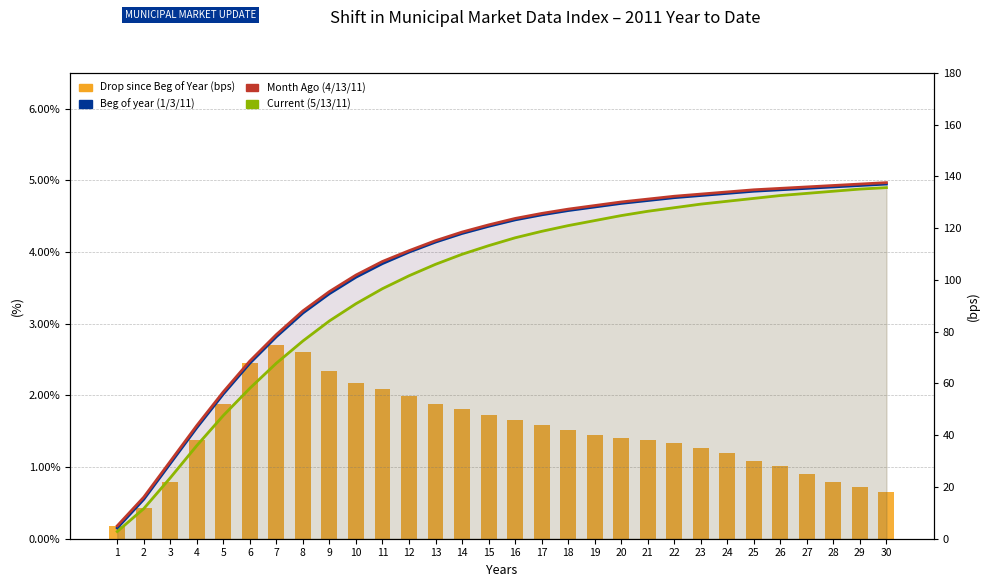

How many data points in Current (5/13/11) are above 4?

16